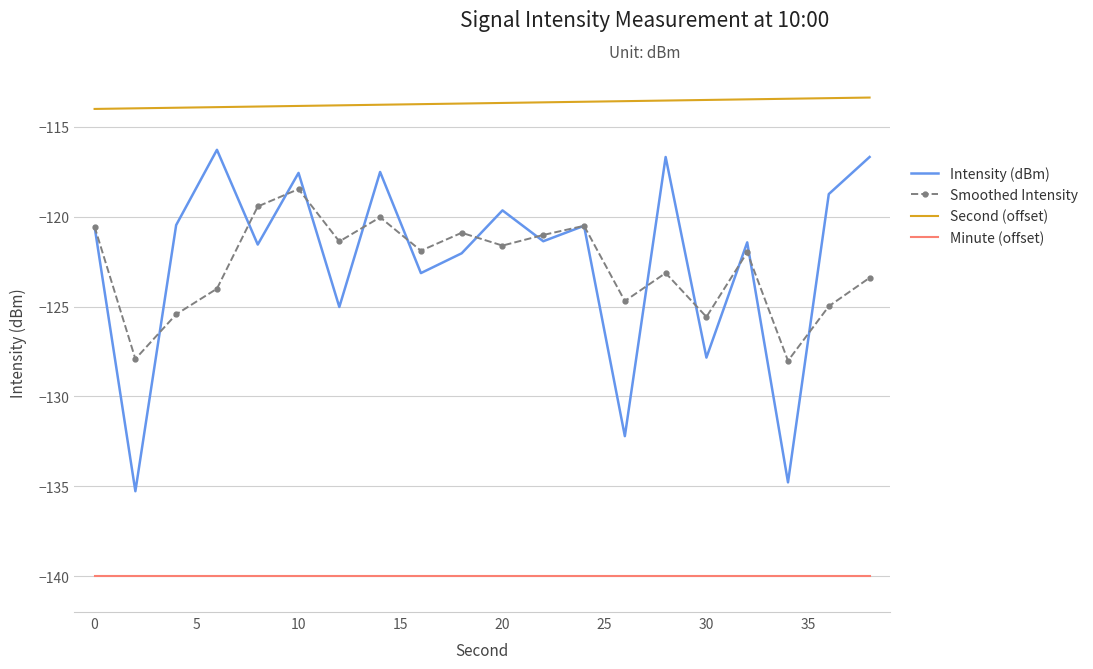

What is the maximum value shown in the chart?

-113.4